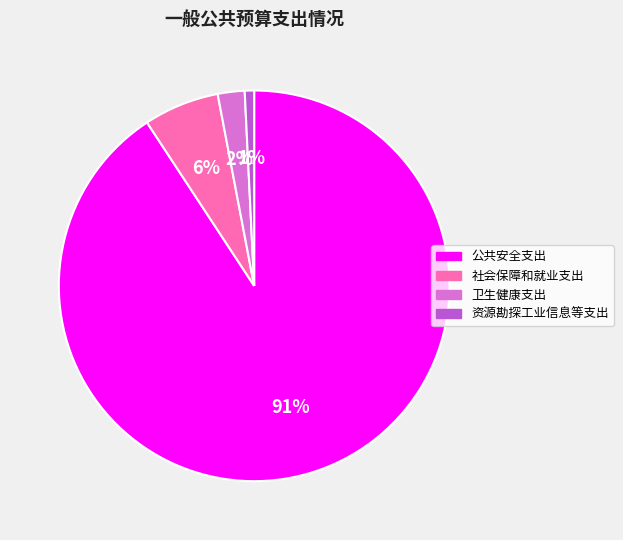

The 社会保障和就业支出 slice represents 1% of the pie. True or false?

False